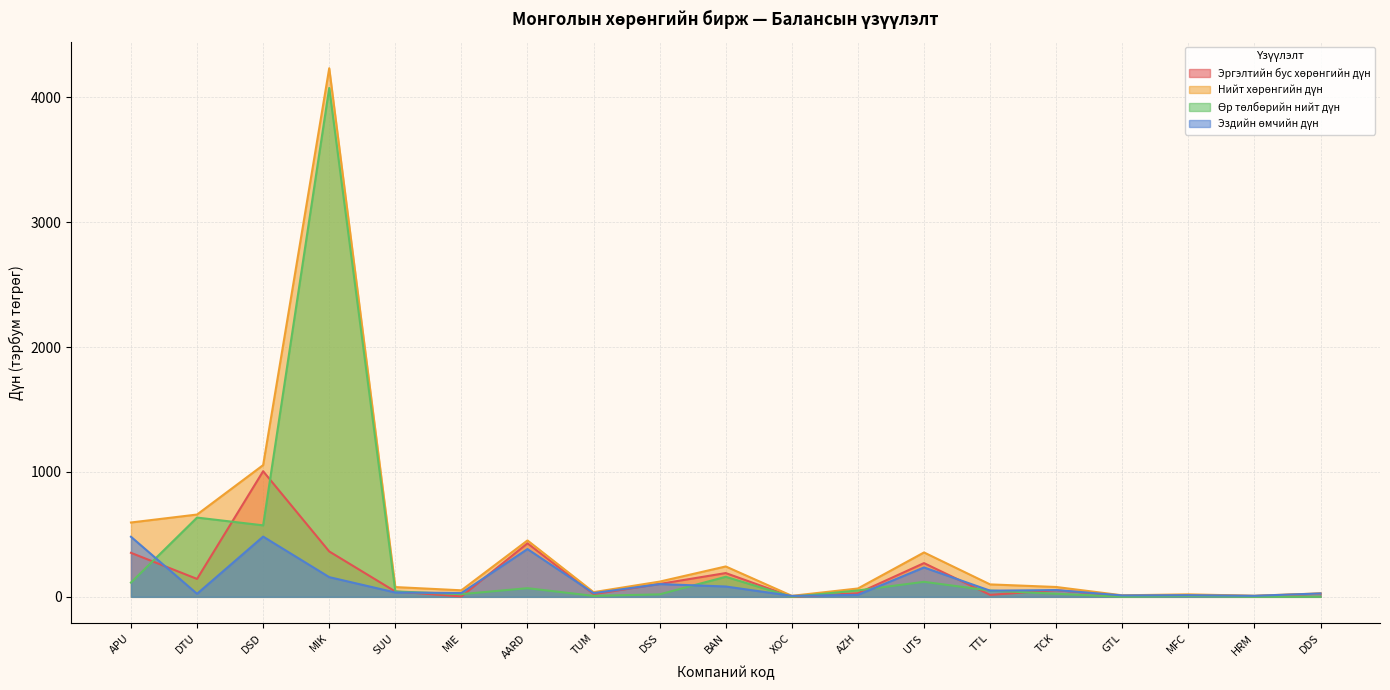

Does the chart display data point markers on the line(s)?

No